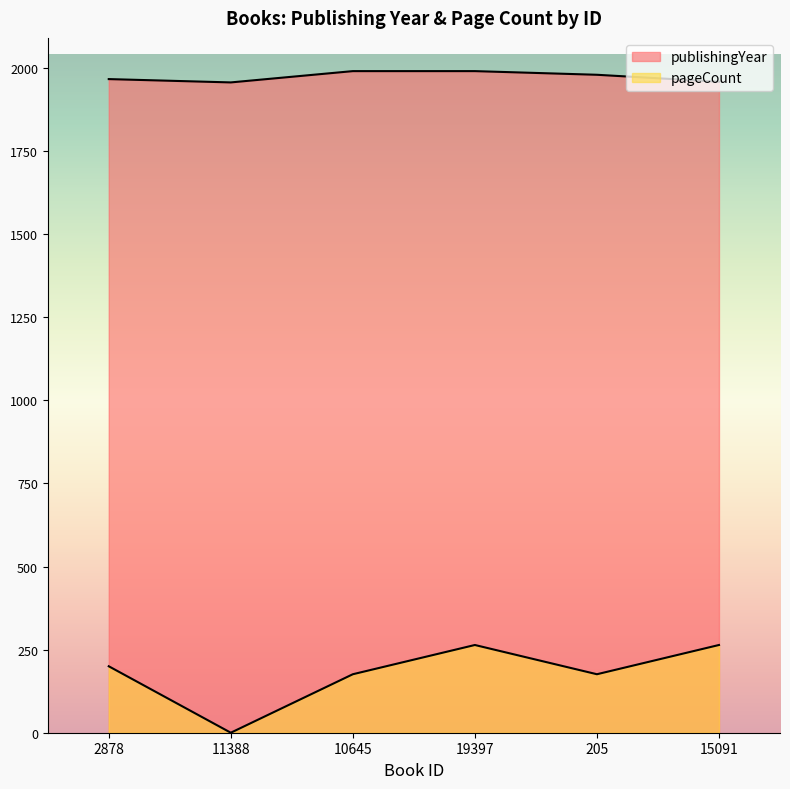

How many distinct data groups are displayed?

2